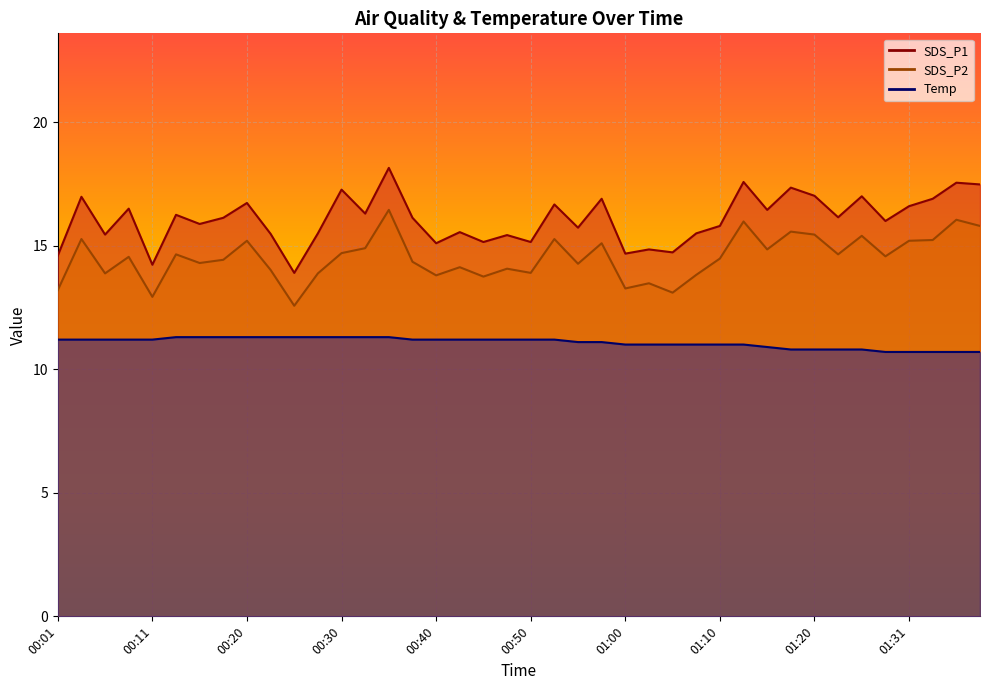

Reading left to right, what are all the values shown in this chart?

SDS_P1: 00:01=14.6	00:03=17.0	00:06=15.4	00:08=16.5	00:11=14.2	00:13=16.2	00:16=15.9	00:18=16.1	00:20=16.7	00:23=15.5	00:25=13.9	00:28=15.5	00:30=17.3	00:33=16.3	00:35=18.1	00:37=16.1	00:40=15.1	00:42=15.6	00:45=15.2	00:47=15.4	00:50=15.2	00:53=16.7	00:55=15.7	00:58=16.9	01:00=14.7	01:03=14.8	01:05=14.7	01:08=15.5	01:10=15.8	01:13=17.6	01:15=16.4	01:18=17.4	01:20=17.0	01:23=16.1	01:25=17.0	01:28=16.0	01:31=16.6	01:33=16.9	01:36=17.6	01:38=17.5
SDS_P2: 00:01=13.2	00:03=15.3	00:06=13.9	00:08=14.6	00:11=12.9	00:13=14.7	00:16=14.3	00:18=14.4	00:20=15.2	00:23=14.0	00:25=12.6	00:28=13.9	00:30=14.7	00:33=14.9	00:35=16.4	00:37=14.3	00:40=13.8	00:42=14.1	00:45=13.8	00:47=14.1	00:50=13.9	00:53=15.3	00:55=14.3	00:58=15.1	01:00=13.3	01:03=13.5	01:05=13.1	01:08=13.8	01:10=14.5	01:13=16.0	01:15=14.8	01:18=15.6	01:20=15.4	01:23=14.7	01:25=15.4	01:28=14.6	01:31=15.2	01:33=15.2	01:36=16.1	01:38=15.8
Temp: 00:01=11.2	00:03=11.2	00:06=11.2	00:08=11.2	00:11=11.2	00:13=11.3	00:16=11.3	00:18=11.3	00:20=11.3	00:23=11.3	00:25=11.3	00:28=11.3	00:30=11.3	00:33=11.3	00:35=11.3	00:37=11.2	00:40=11.2	00:42=11.2	00:45=11.2	00:47=11.2	00:50=11.2	00:53=11.2	00:55=11.1	00:58=11.1	01:00=11.0	01:03=11.0	01:05=11.0	01:08=11.0	01:10=11.0	01:13=11.0	01:15=10.9	01:18=10.8	01:20=10.8	01:23=10.8	01:25=10.8	01:28=10.7	01:31=10.7	01:33=10.7	01:36=10.7	01:38=10.7